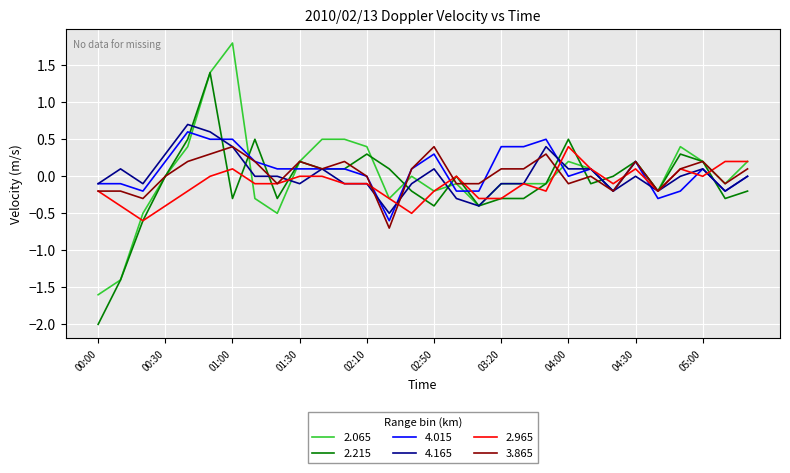

What is the greatest value displayed?

1.8